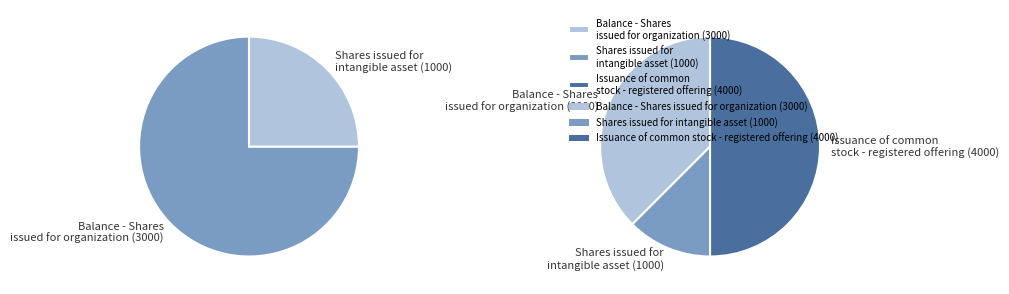

Rank the categories by value from highest to lowest.

Issuance of common stock - registered offering, Balance - Shares issued for organization, Shares issued for intangible asset